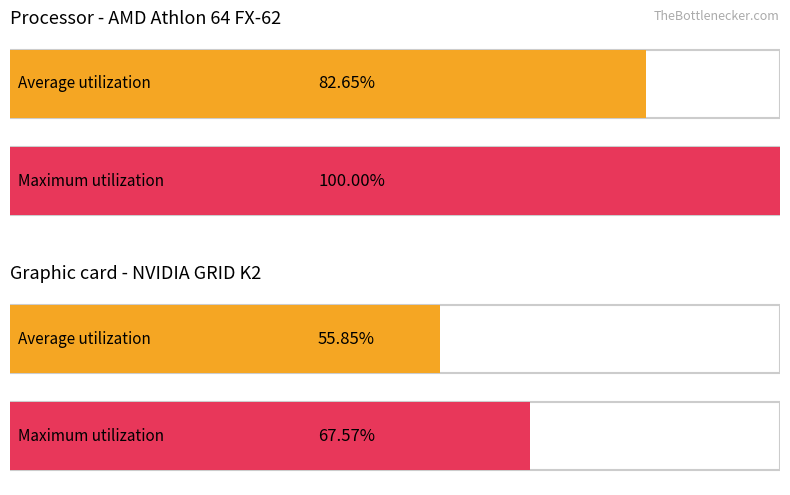

How many data points does each series have?

2